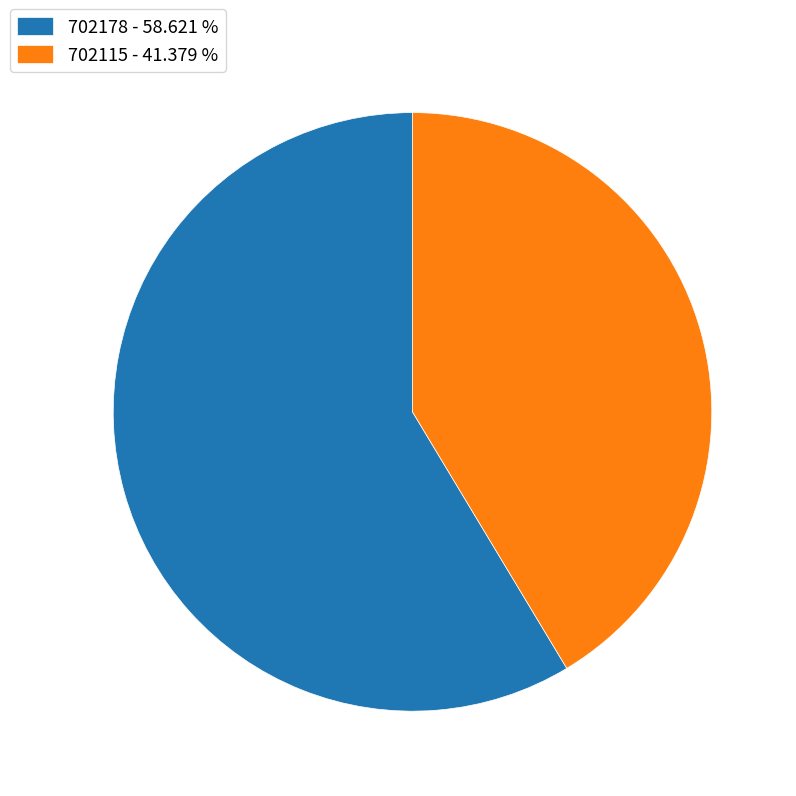

Count the number of slices in the pie.

2